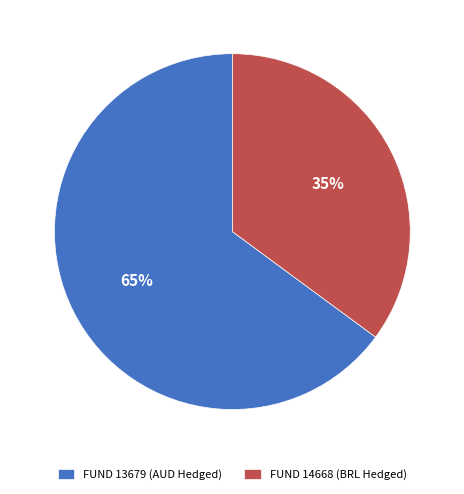

Combined, do FUND 13679 (AUD Hedged) and FUND 14668 (BRL Hedged) account for over 50%?

Yes